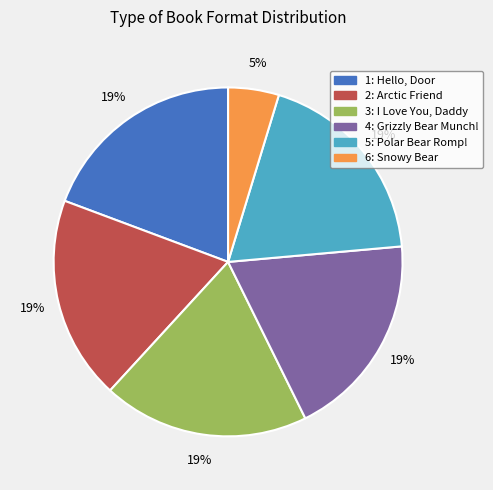

Which slice is the smallest?

6: Snowy Bear